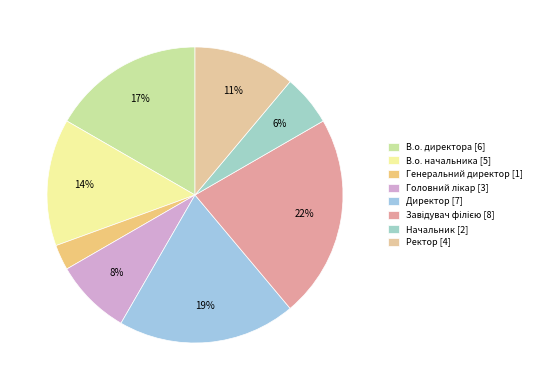

Which category has the biggest portion of the pie?

Завідувач філією